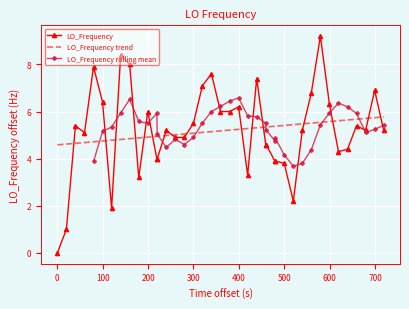

What is the maximum value for LO_Frequency trend?

5.8